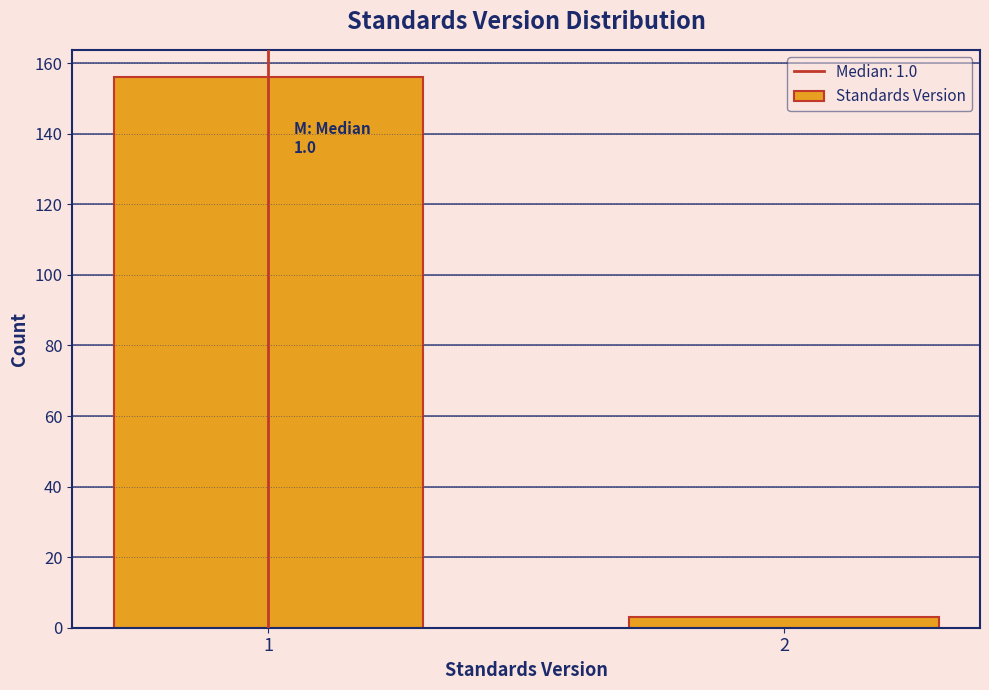

Reading right to left, list all the values displayed in this chart.

3	156